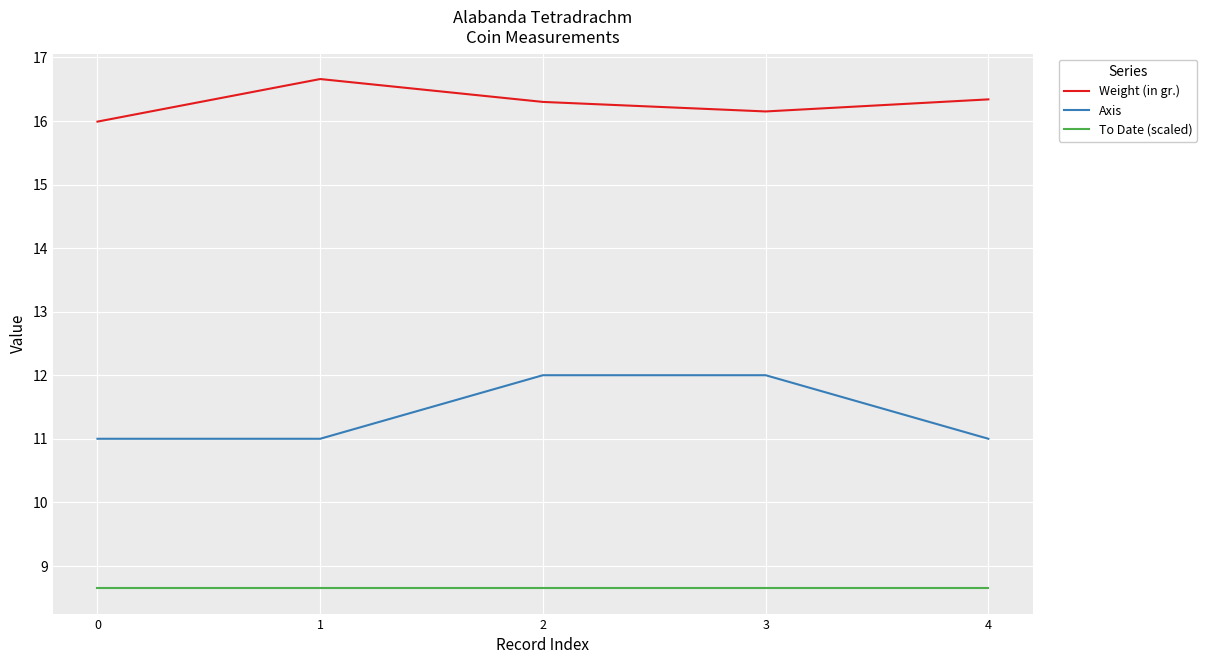

What is the difference between the second highest and second lowest values in the Axis series?

1.0